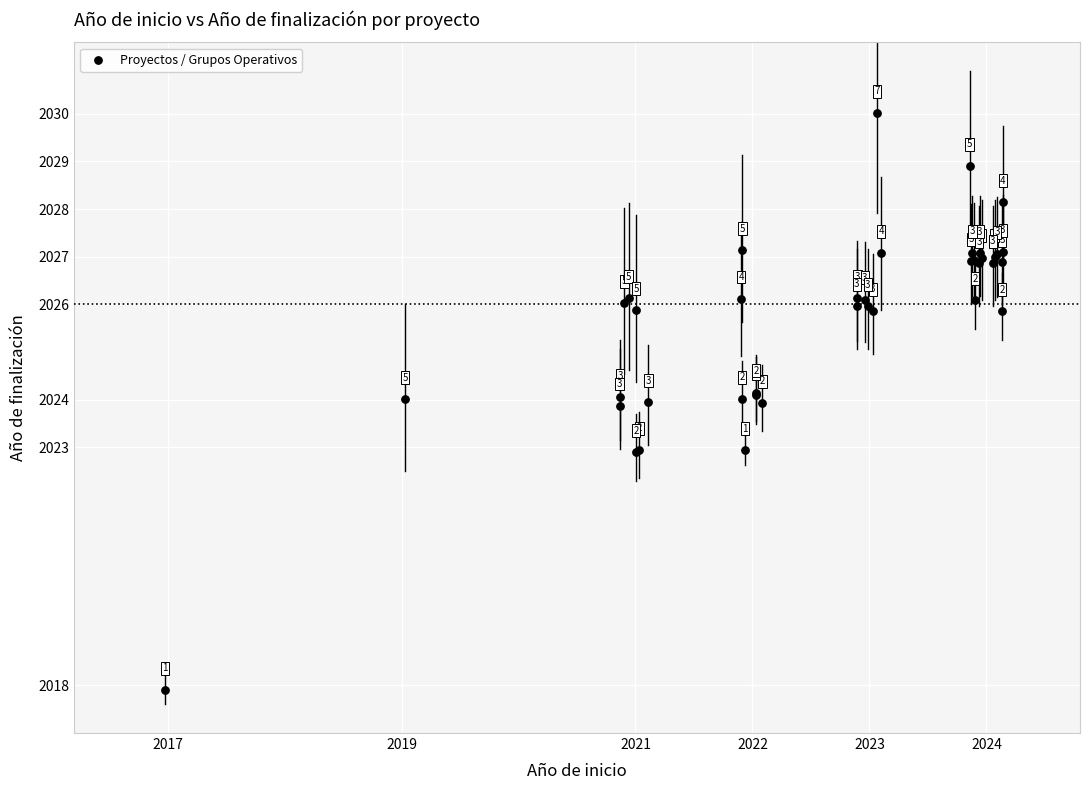

What Y value in the scatter plot is closest to 2023?

2022.9